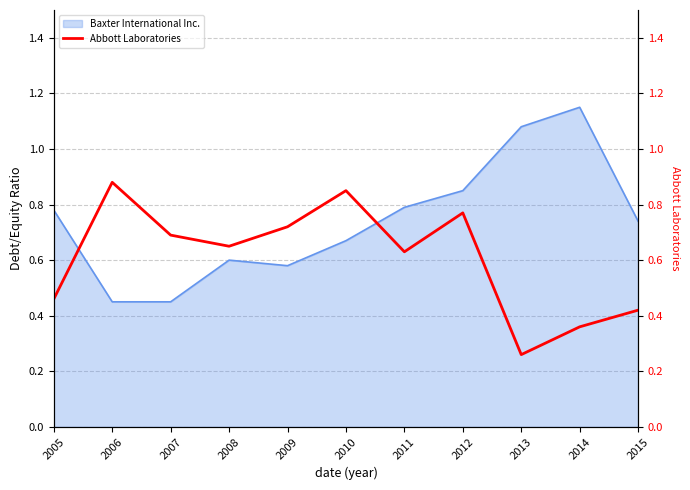

At which label does Baxter International Inc. reach its peak?

2014